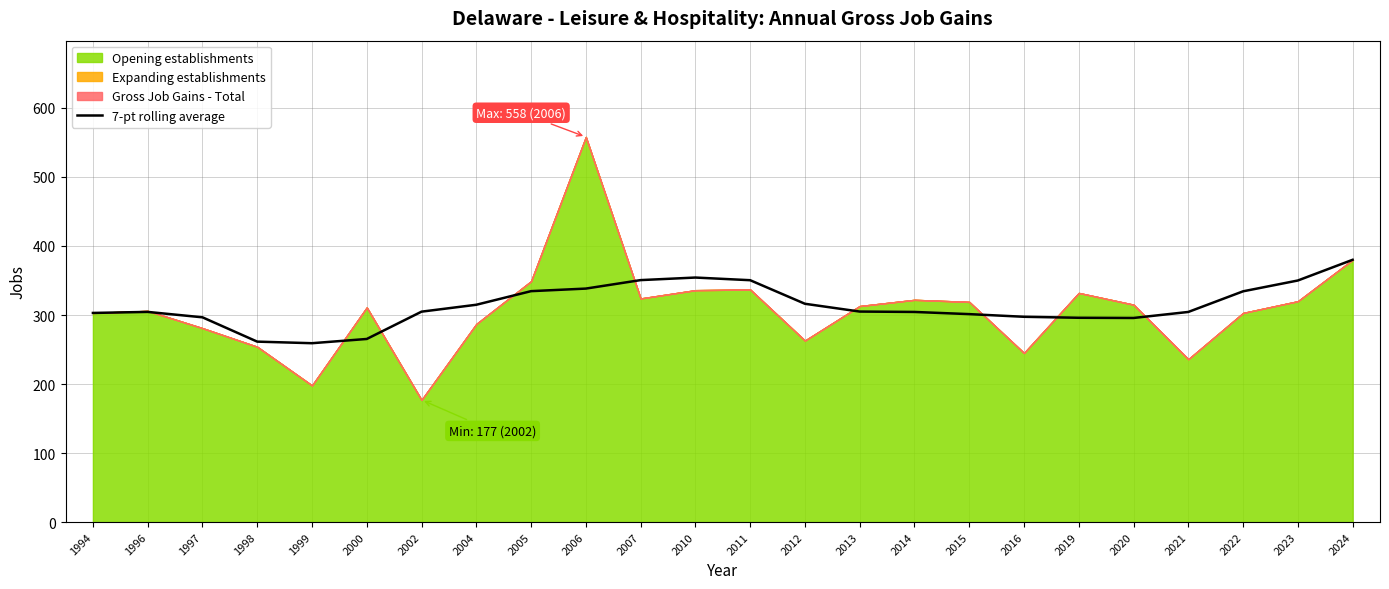

What is the average value?

313.4